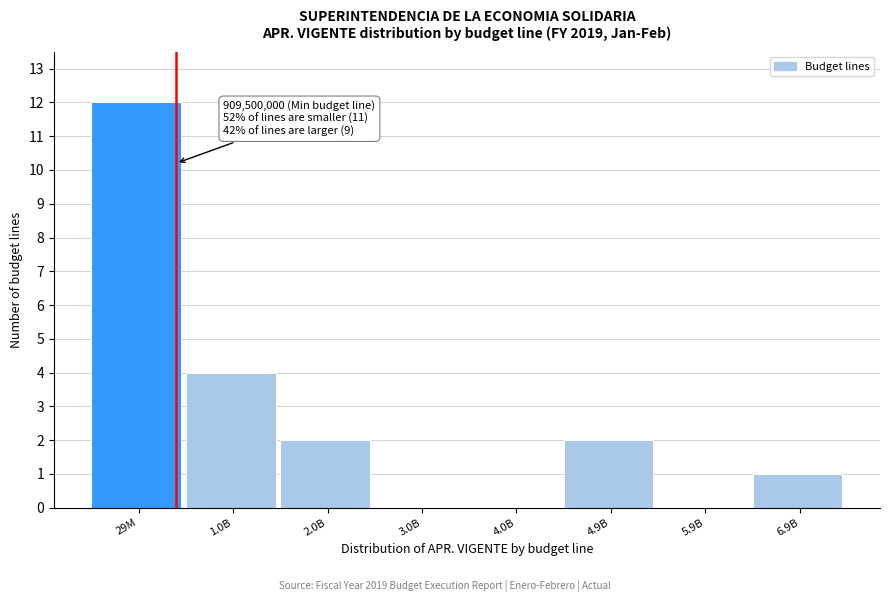

Reading right to left, what are all the values shown in this chart?

6.9B=1	5.9B=0	4.9B=2	4.0B=0	3.0B=0	2.0B=2	1.0B=4	29M=12